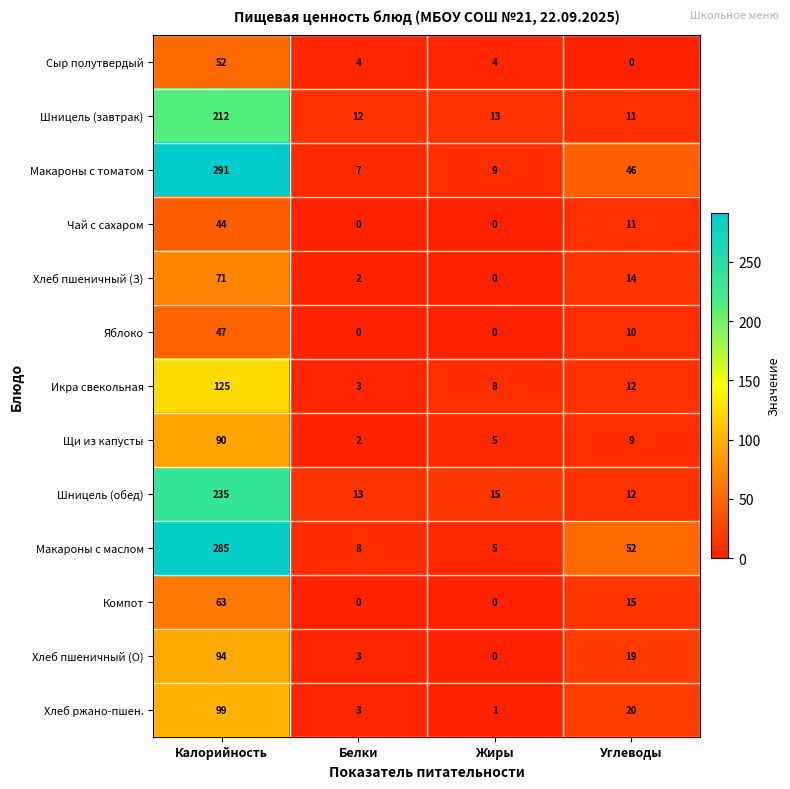

Which label corresponds to the largest value in the chart?

Калорийность